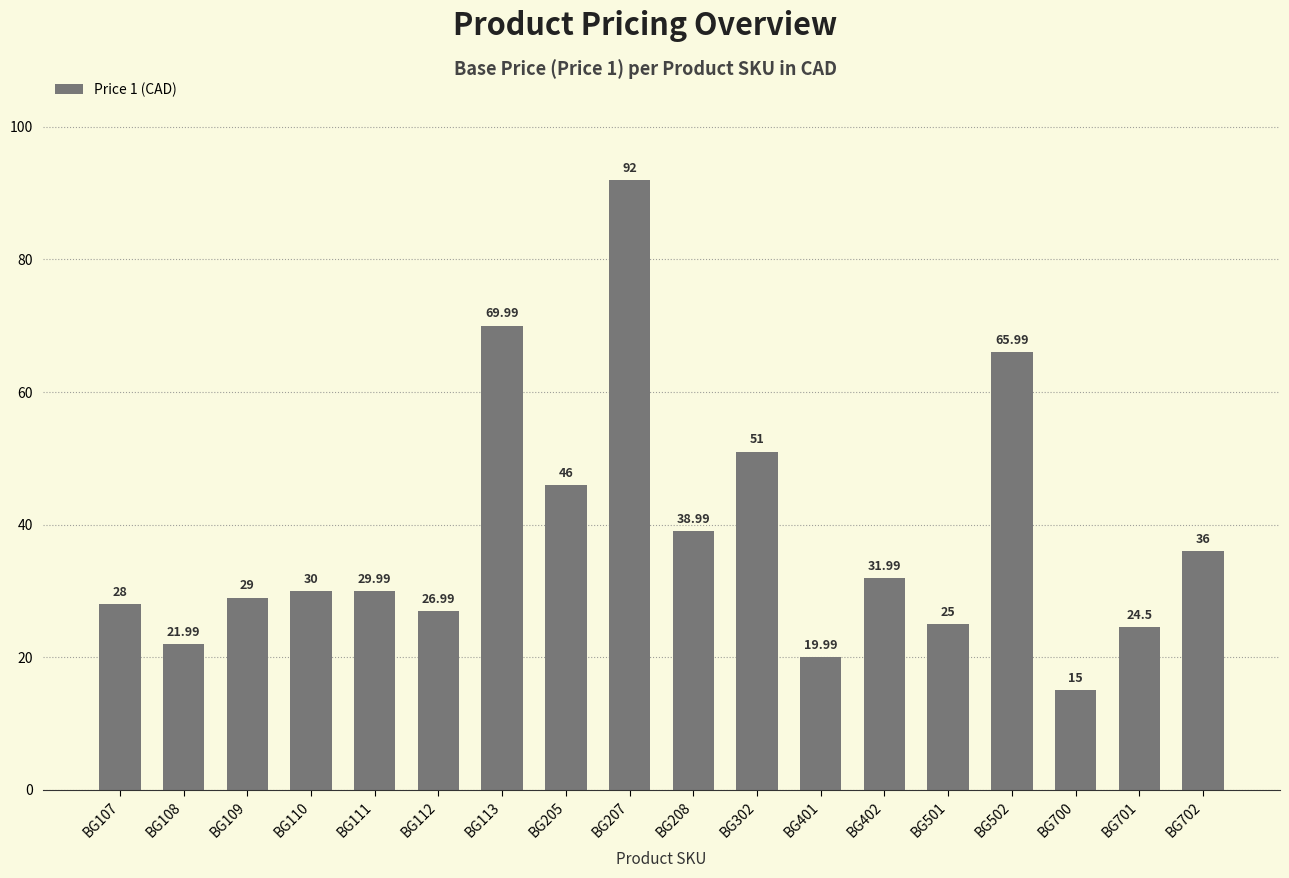

Reading left to right, extract all data points from this chart.

28.0	22.0	29.0	30.0	30.0	27.0	70.0	46.0	92.0	39.0	51.0	20.0	32.0	25.0	66.0	15.0	24.5	36.0